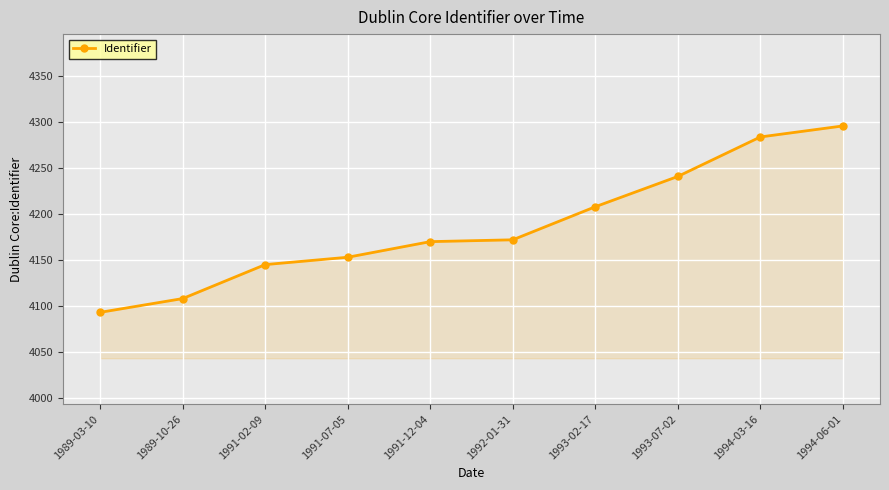

Between 1993-02-17 and 1992-01-31, which is larger?

1993-02-17